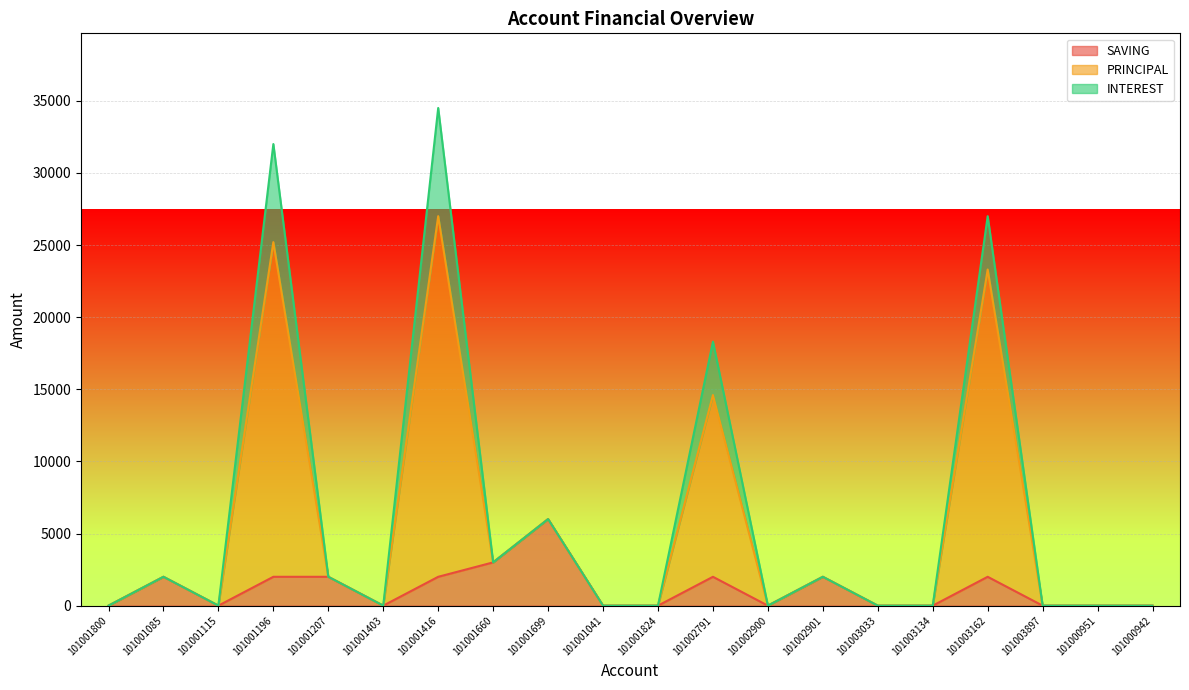

At which category is the sum across all series the highest?

101001416